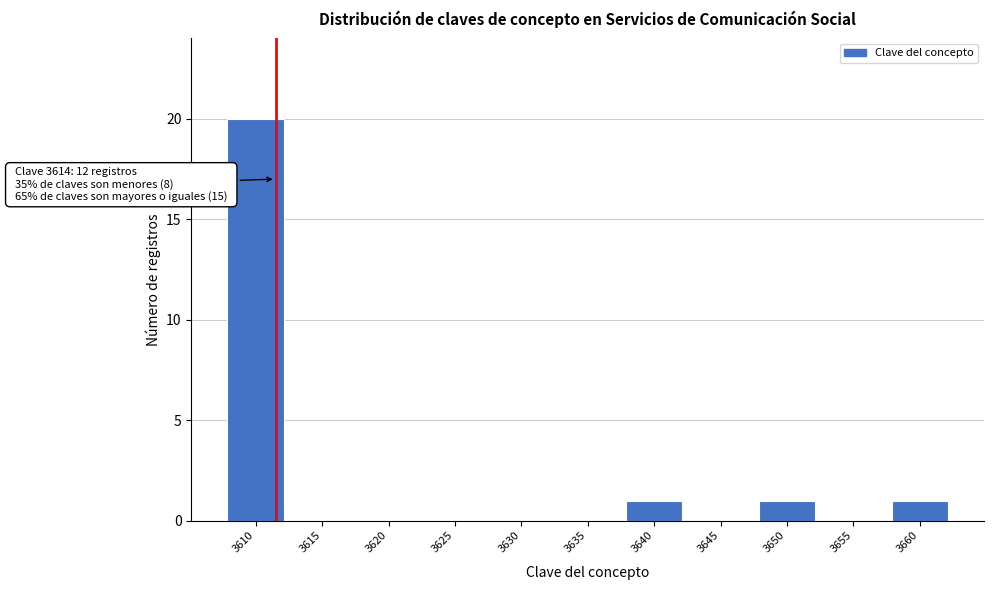

Reading right to left, transcribe all the data shown in this chart.

3660=1	3655=0	3650=1	3645=0	3640=1	3635=0	3630=0	3625=0	3620=0	3615=0	3610=20